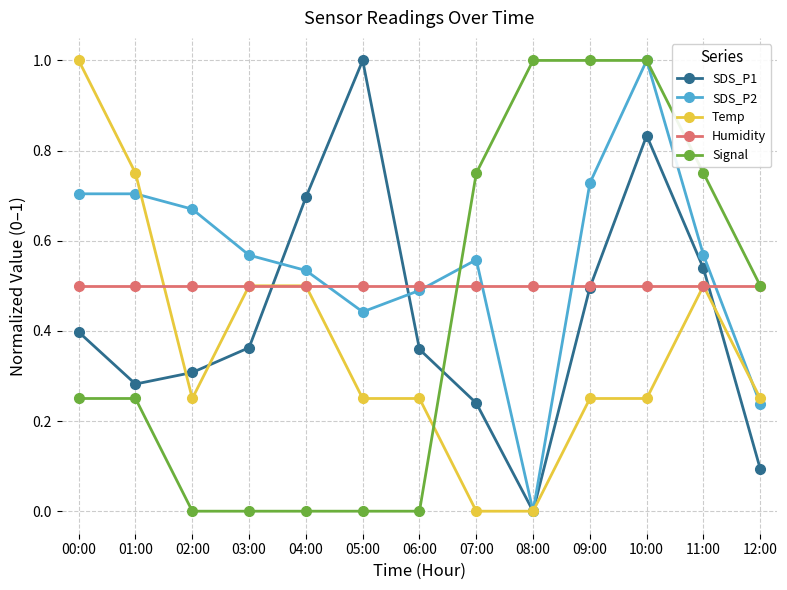

Is it true that SDS_P2 equals 0.4 at 05:00?

True